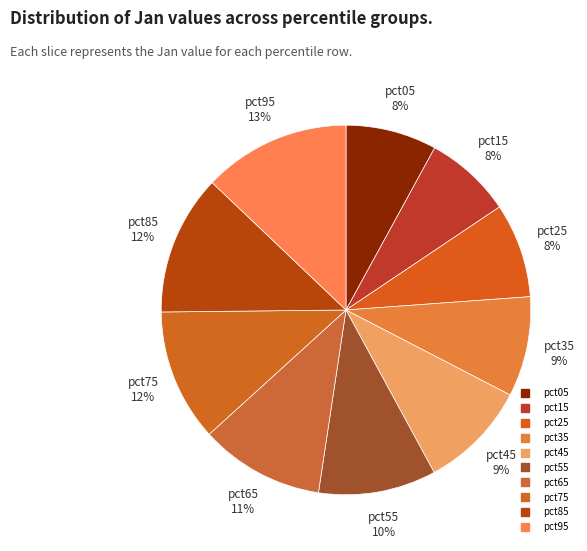

Count the number of slices in the pie.

10